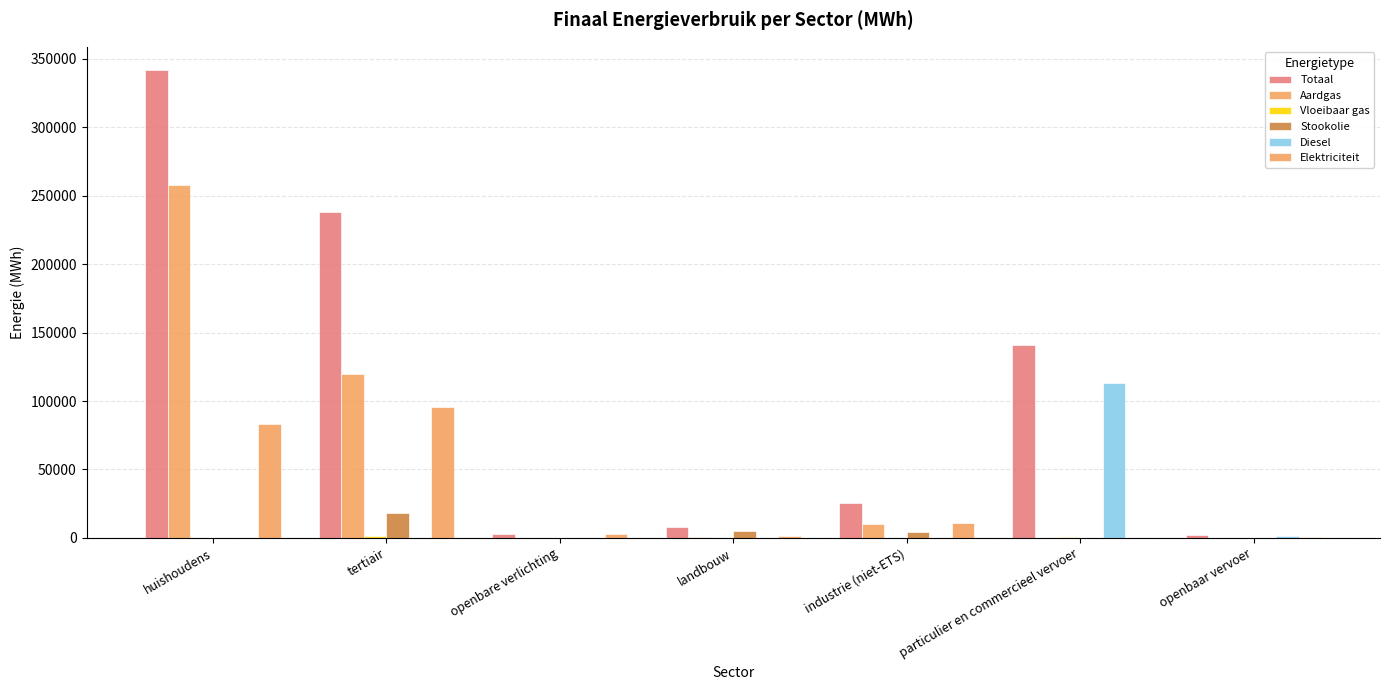

What is the sum of the Vloeibaar gas values at tertiair and landbouw?

1303.8